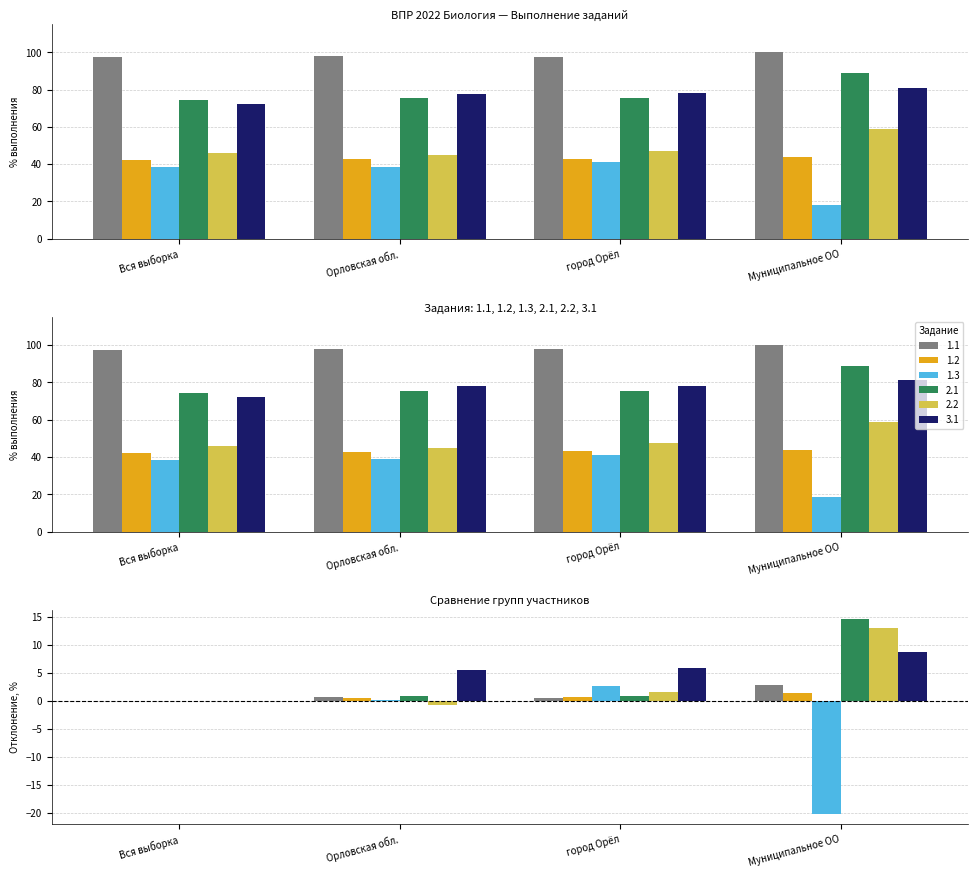

What is the minimum value shown in the chart?

18.2